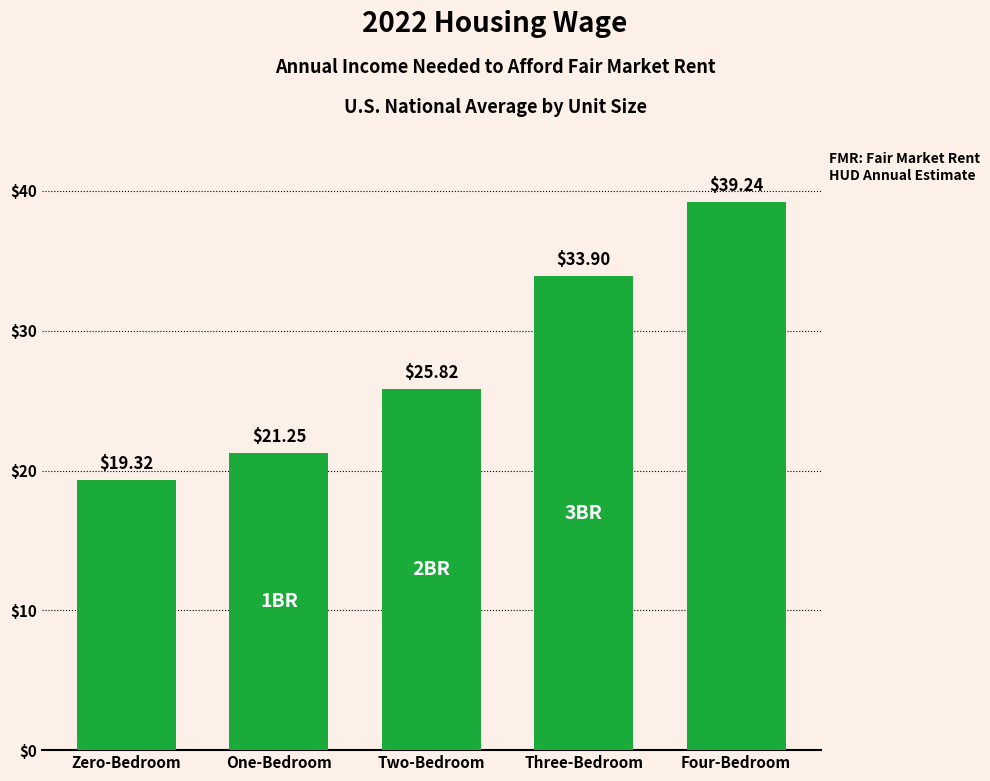

List the labels in order of value, largest first.

Four-Bedroom, Three-Bedroom, Two-Bedroom, One-Bedroom, Zero-Bedroom